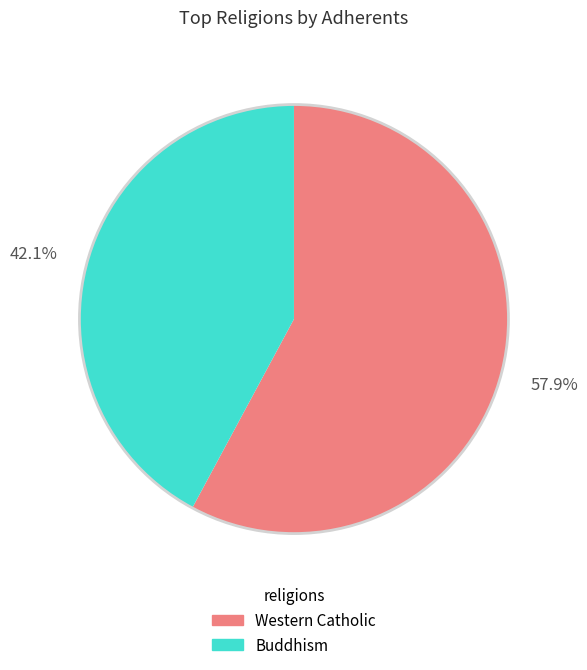

Does any single category account for the majority?

Yes